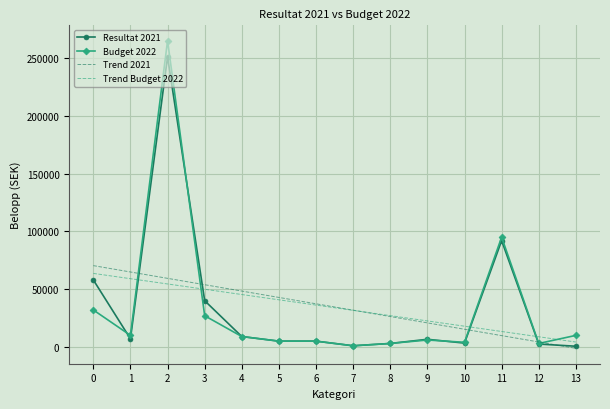

Which series changed the most between 2 and 3?

Budget 2022